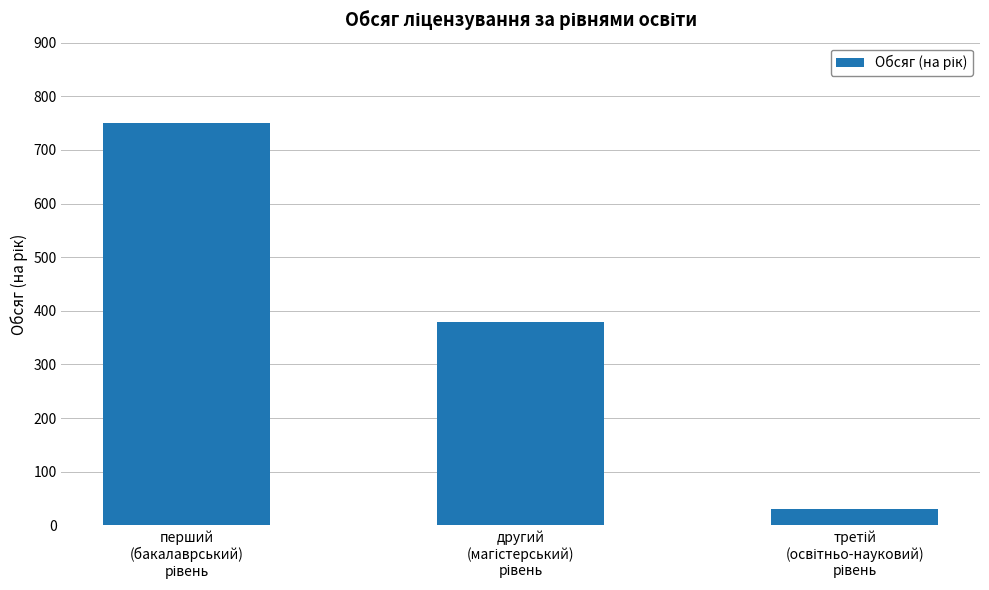

What is the minimum value shown in the chart?

30